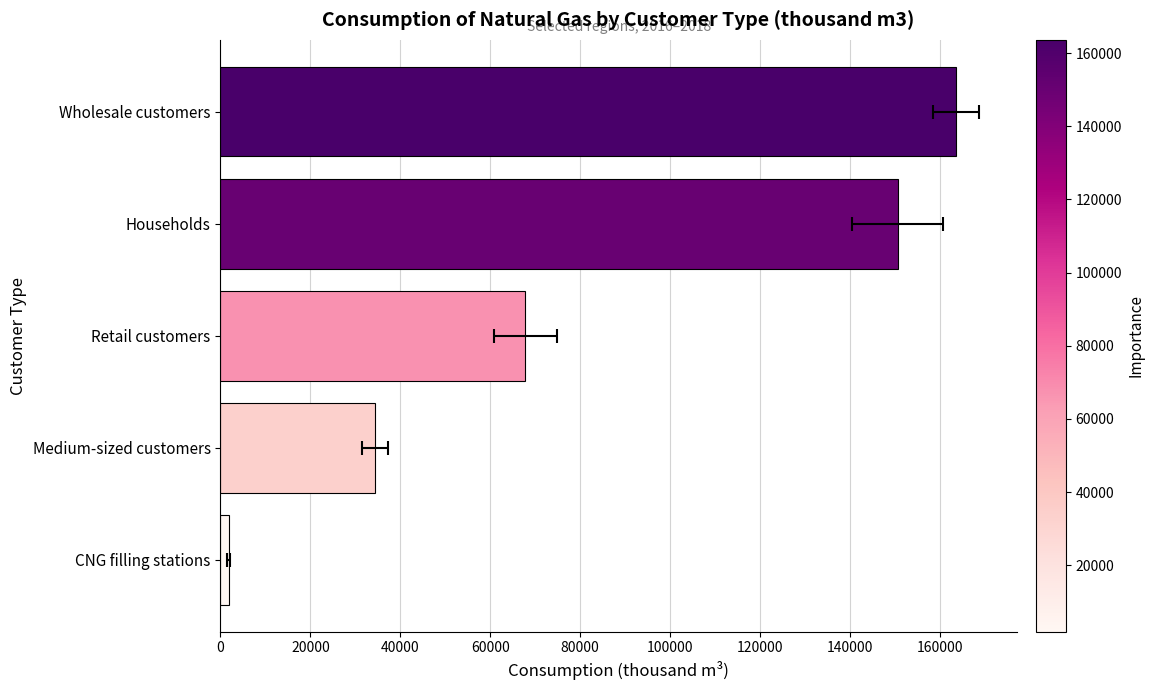

Between Retail customers and Medium-sized customers, which is larger?

Retail customers